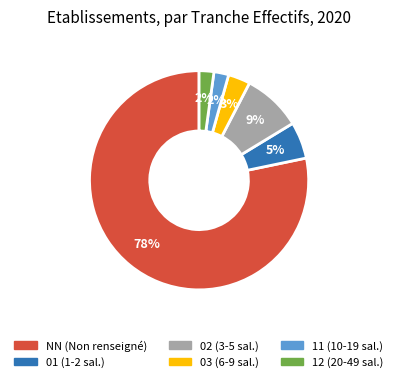

Does any single category account for the majority?

Yes